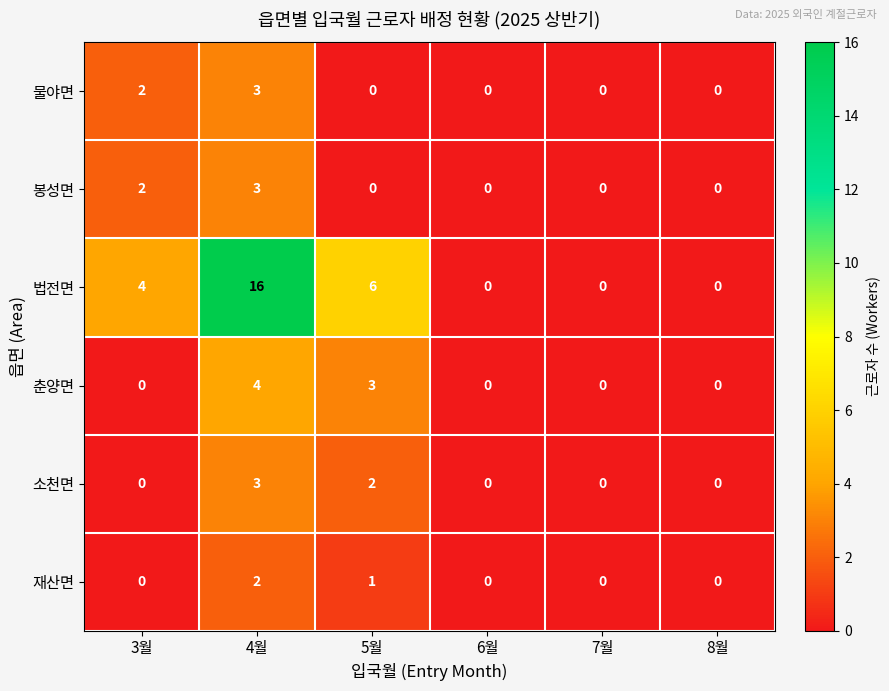

Which series has the largest total across all categories?

법전면